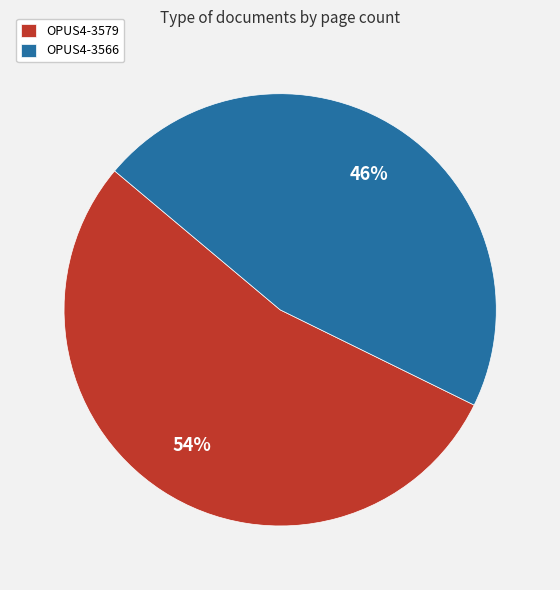

Does any single category account for the majority?

Yes